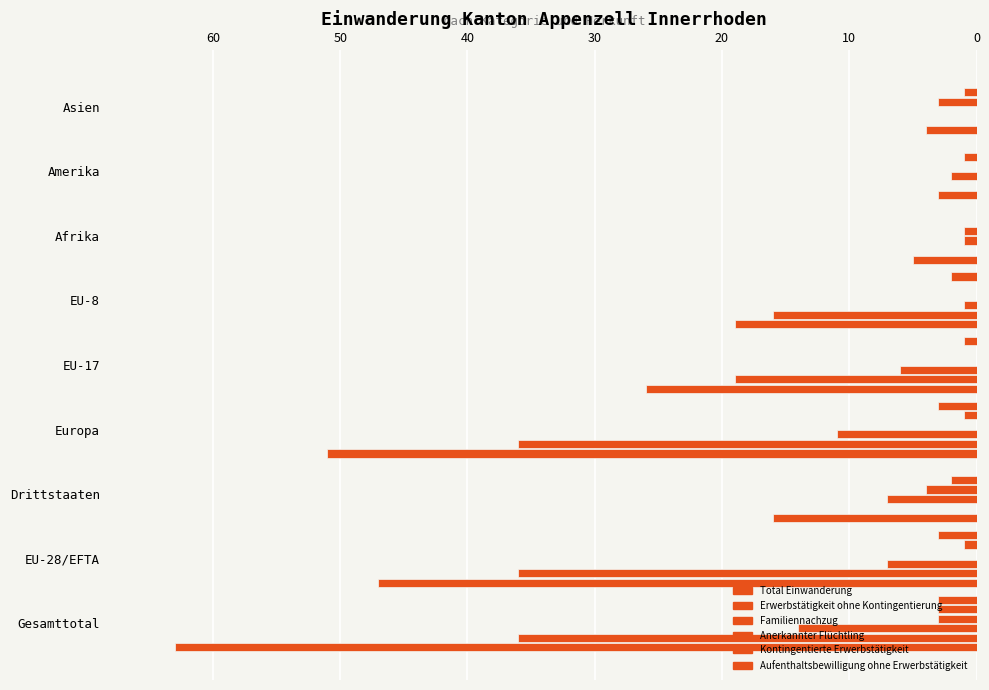

How many data points does each series have?

9